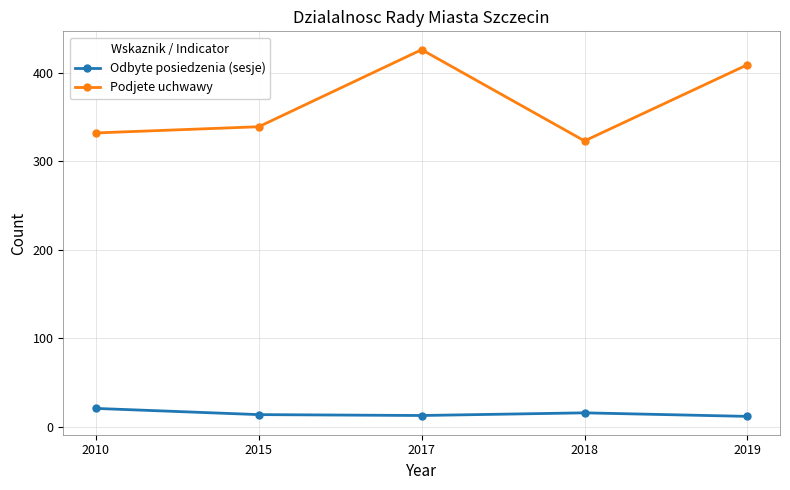

What are all the series names shown in the legend?

Odbyte posiedzenia (sesje), Podjete uchwawy